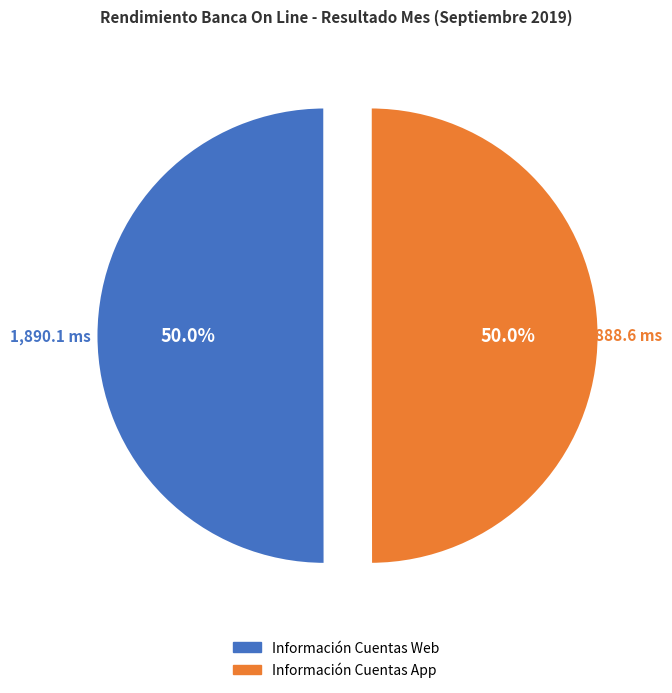

What is the ratio of the value at Información Cuentas App to the value at Información Cuentas Web?

1.0